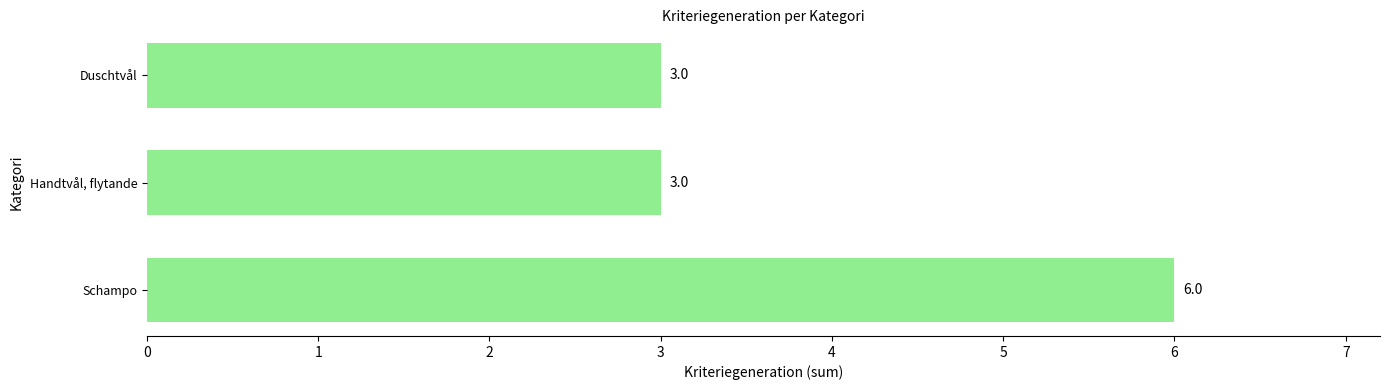

Reading top to bottom, list all the values displayed in this chart.

3	3	6